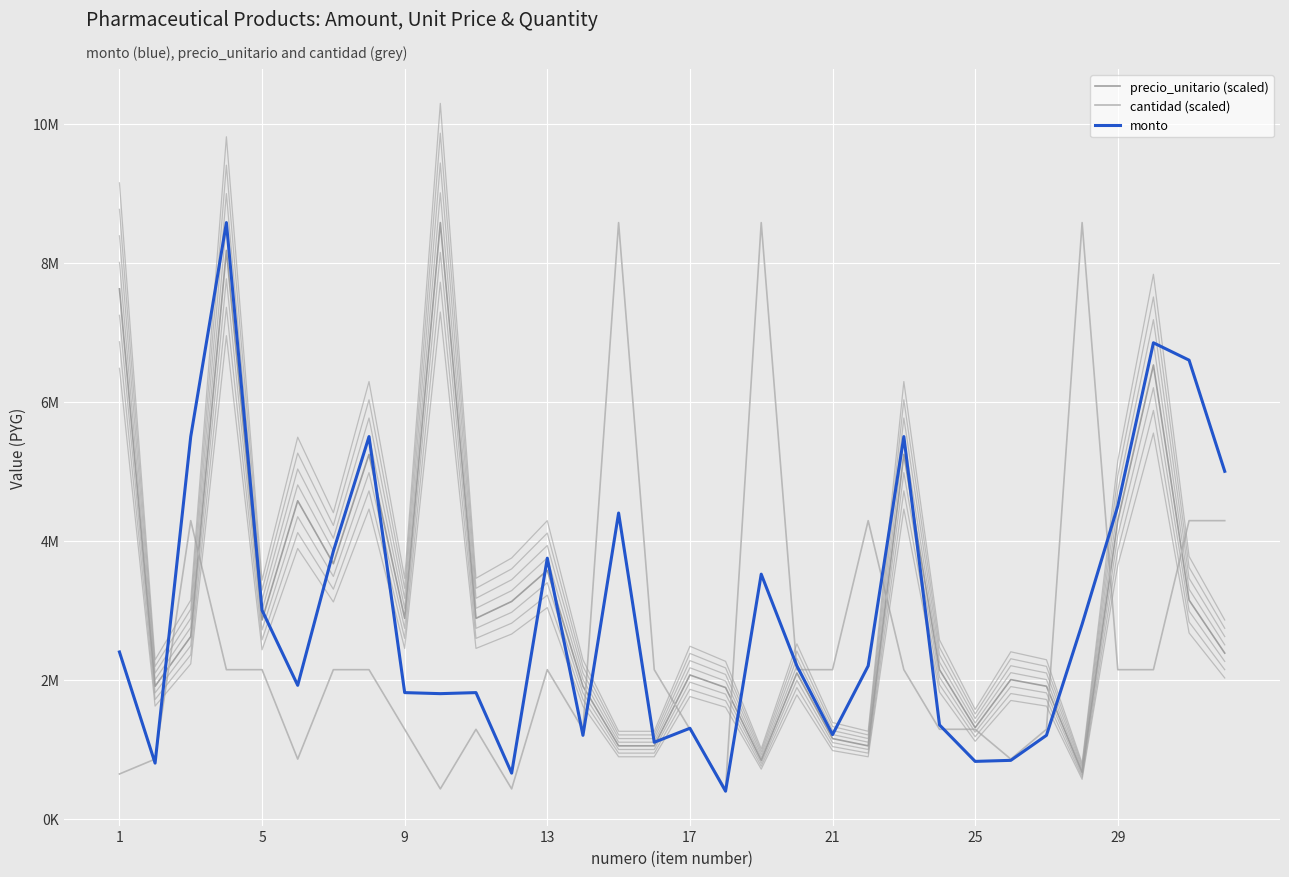

Where does the precio_unitario (scaled) series first go above 2621666?

1